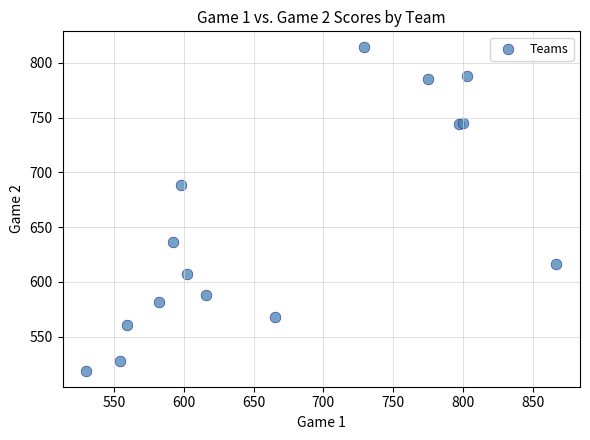

What Y value in the scatter plot is closest to 666?

688